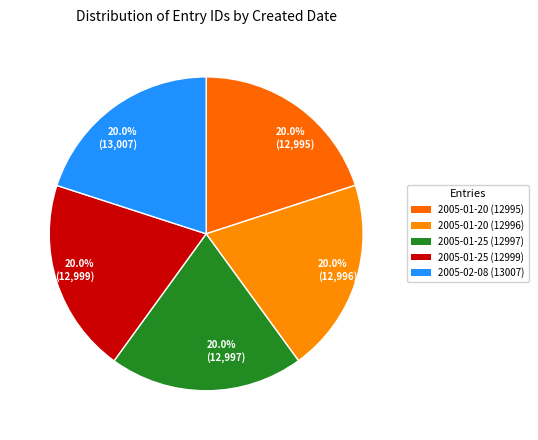

Approximately how many times larger is the value at 20.0% (12,995) compared to 20.0% (12,999)?

1.0